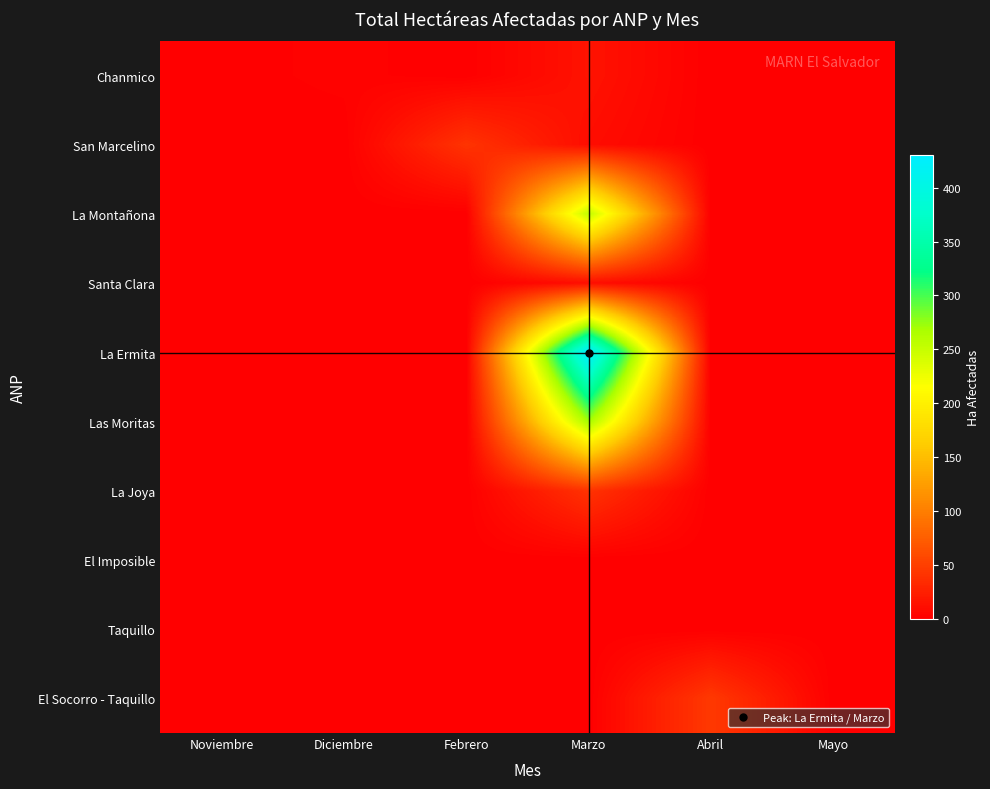

Count the number of data series in this chart.

10